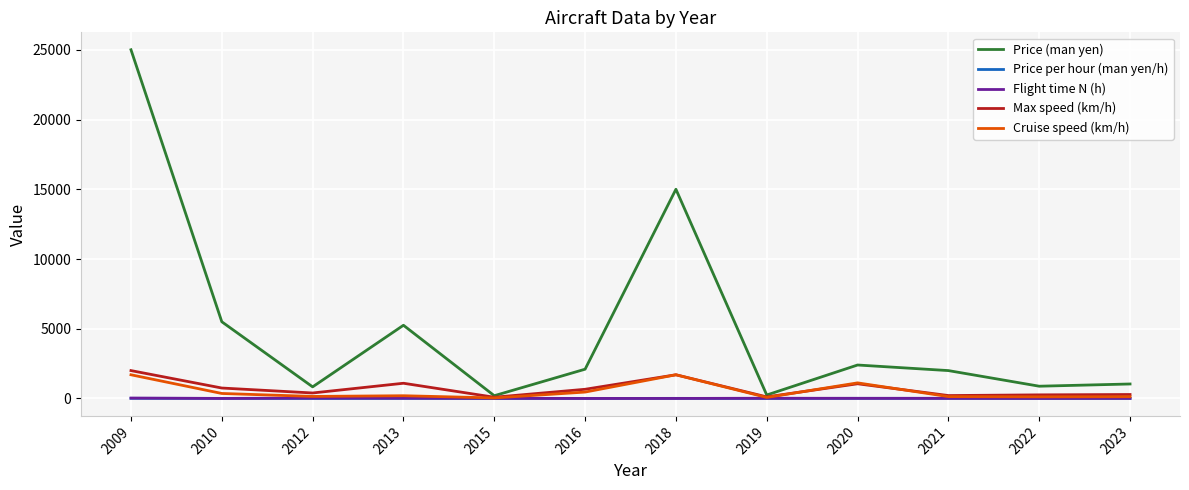

Which category has the highest value in the Price (man yen) series?

2009